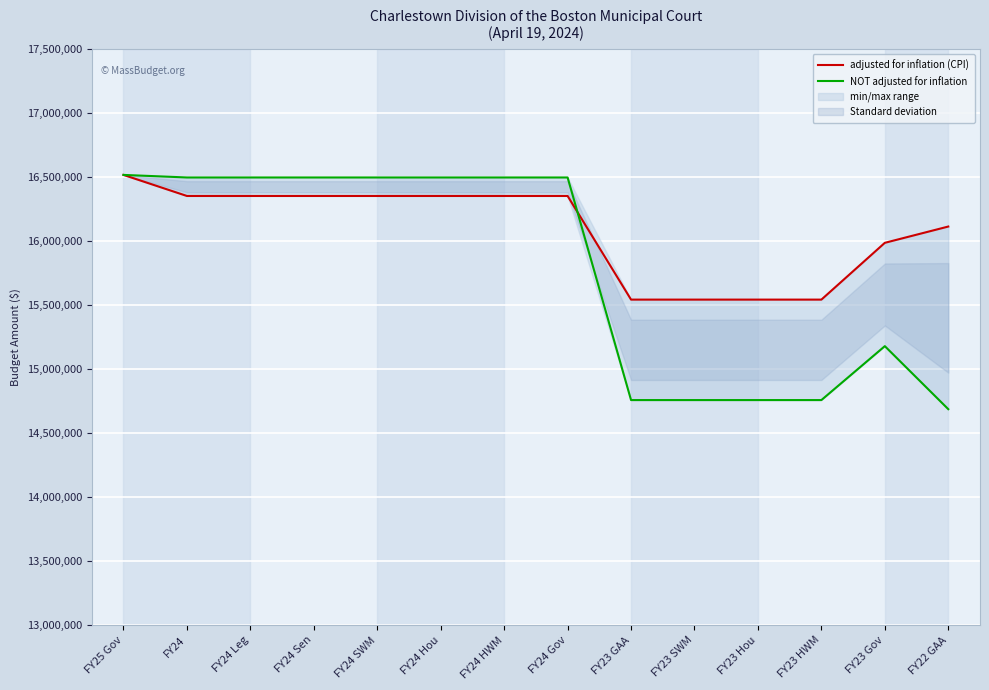

Rank the series by their maximum value, from highest to lowest.

adjusted for inflation (CPI), NOT adjusted for inflation